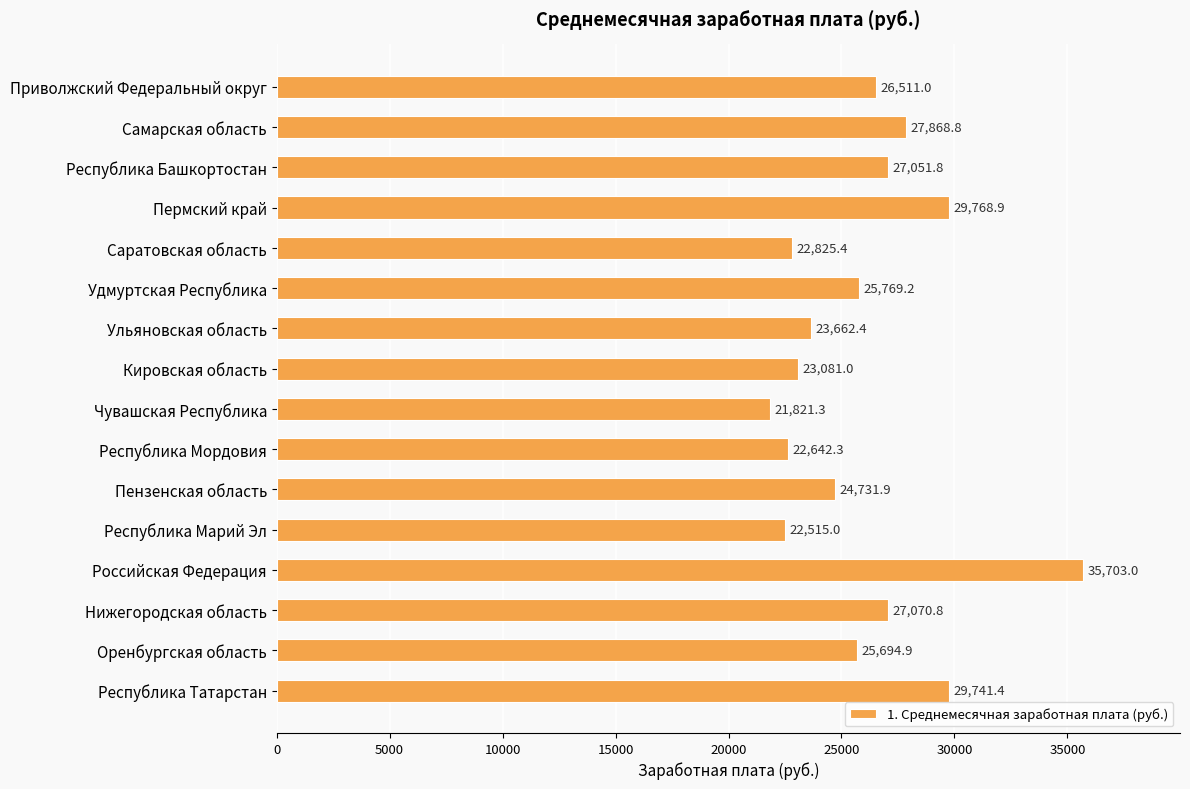

Which label corresponds to the smallest value in the chart?

Чувашская Республика